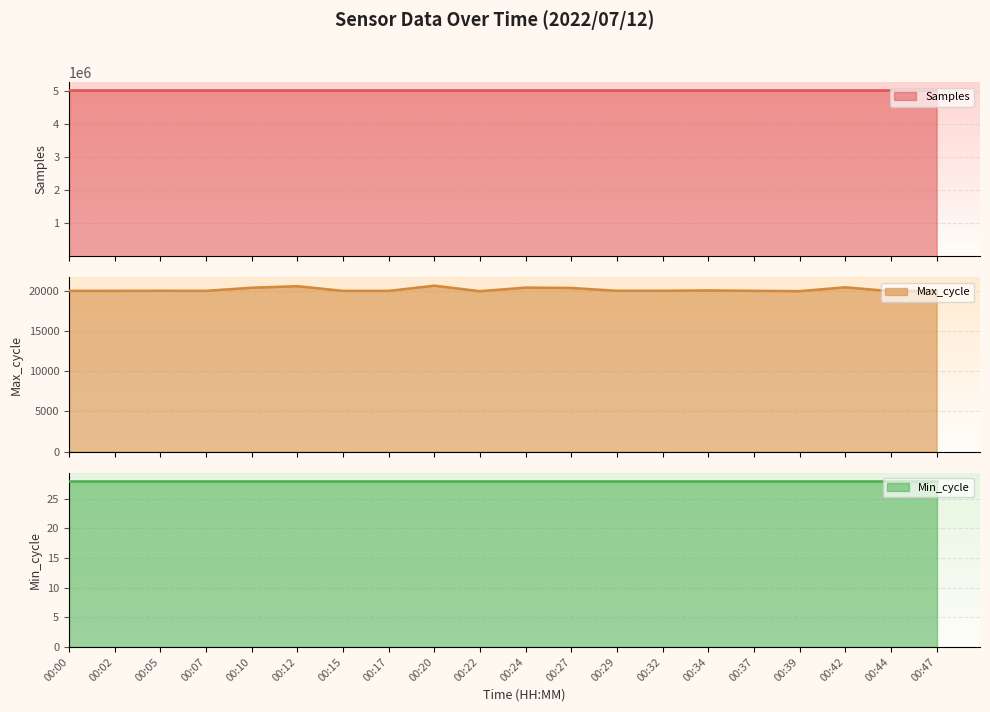

At which label does Samples first exceed 5032112?

00:00